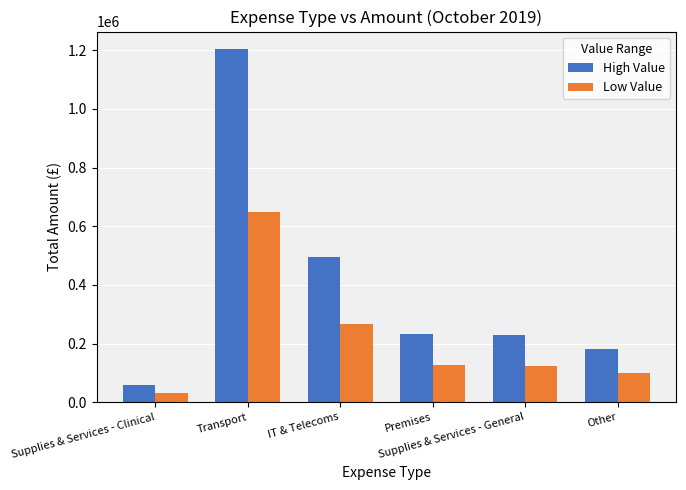

The Low Value series shows 125769.9 at Premises. True or false?

True